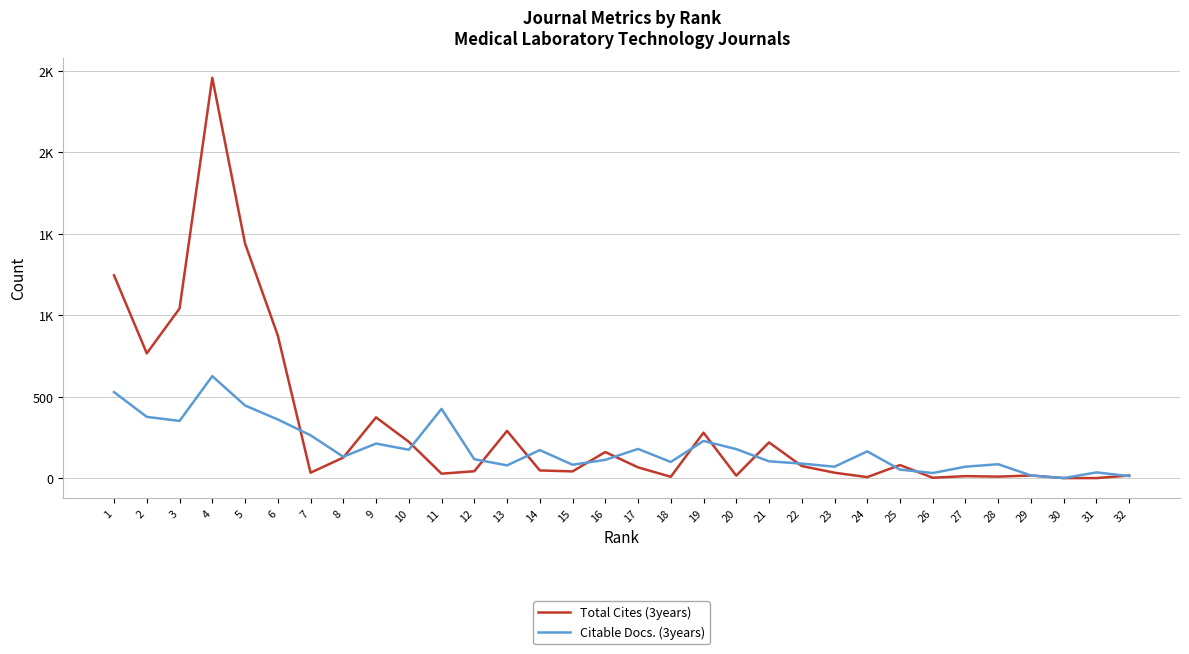

What are all the series names shown in the legend?

Total Cites (3years), Citable Docs. (3years)